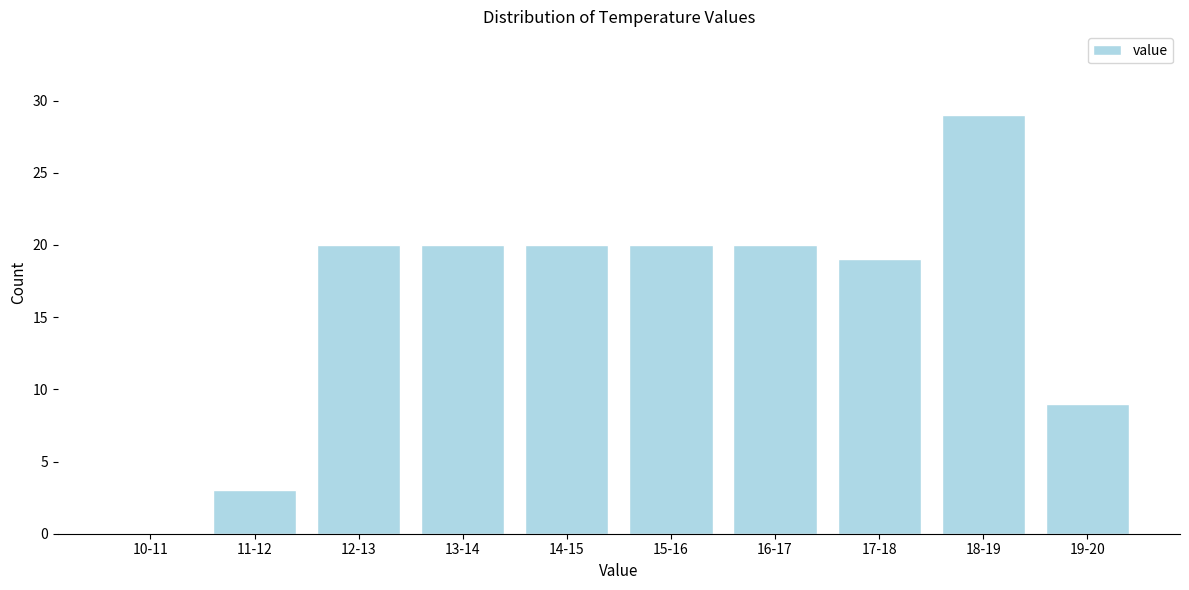

Reading left to right, extract all data points from this chart.

10-11=0	11-12=3	12-13=20	13-14=20	14-15=20	15-16=20	16-17=20	17-18=19	18-19=29	19-20=9